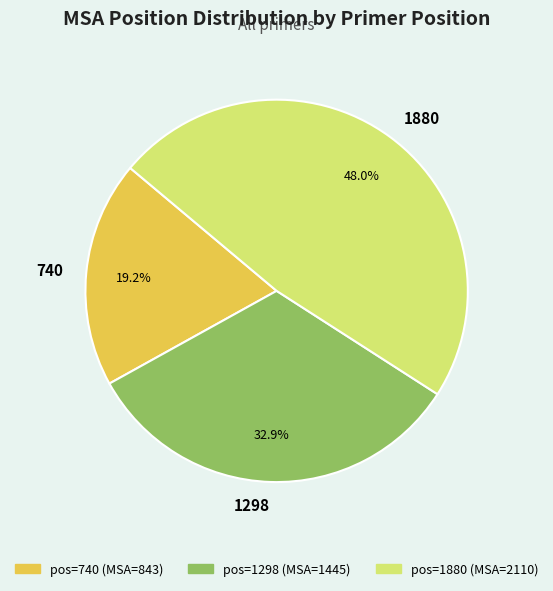

What percentage is NOT represented by 1298?

67.1%